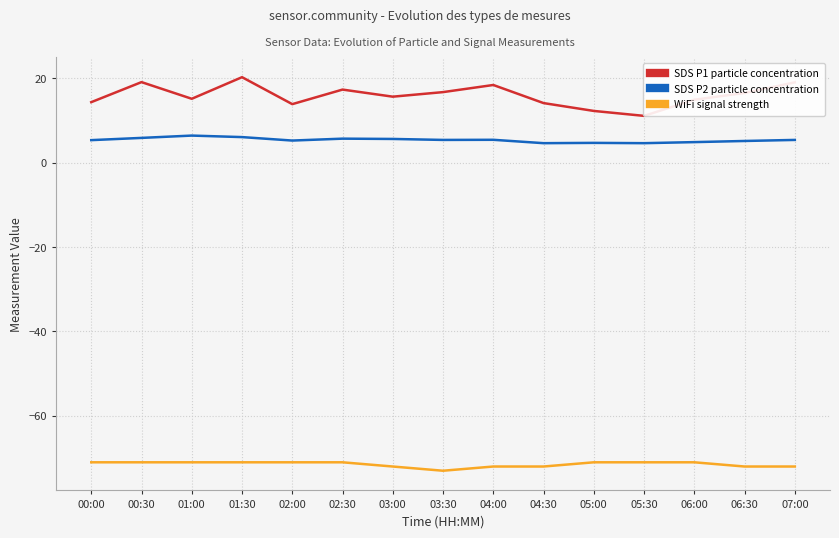

What is the average value of the WiFi signal strength series?

-71.5